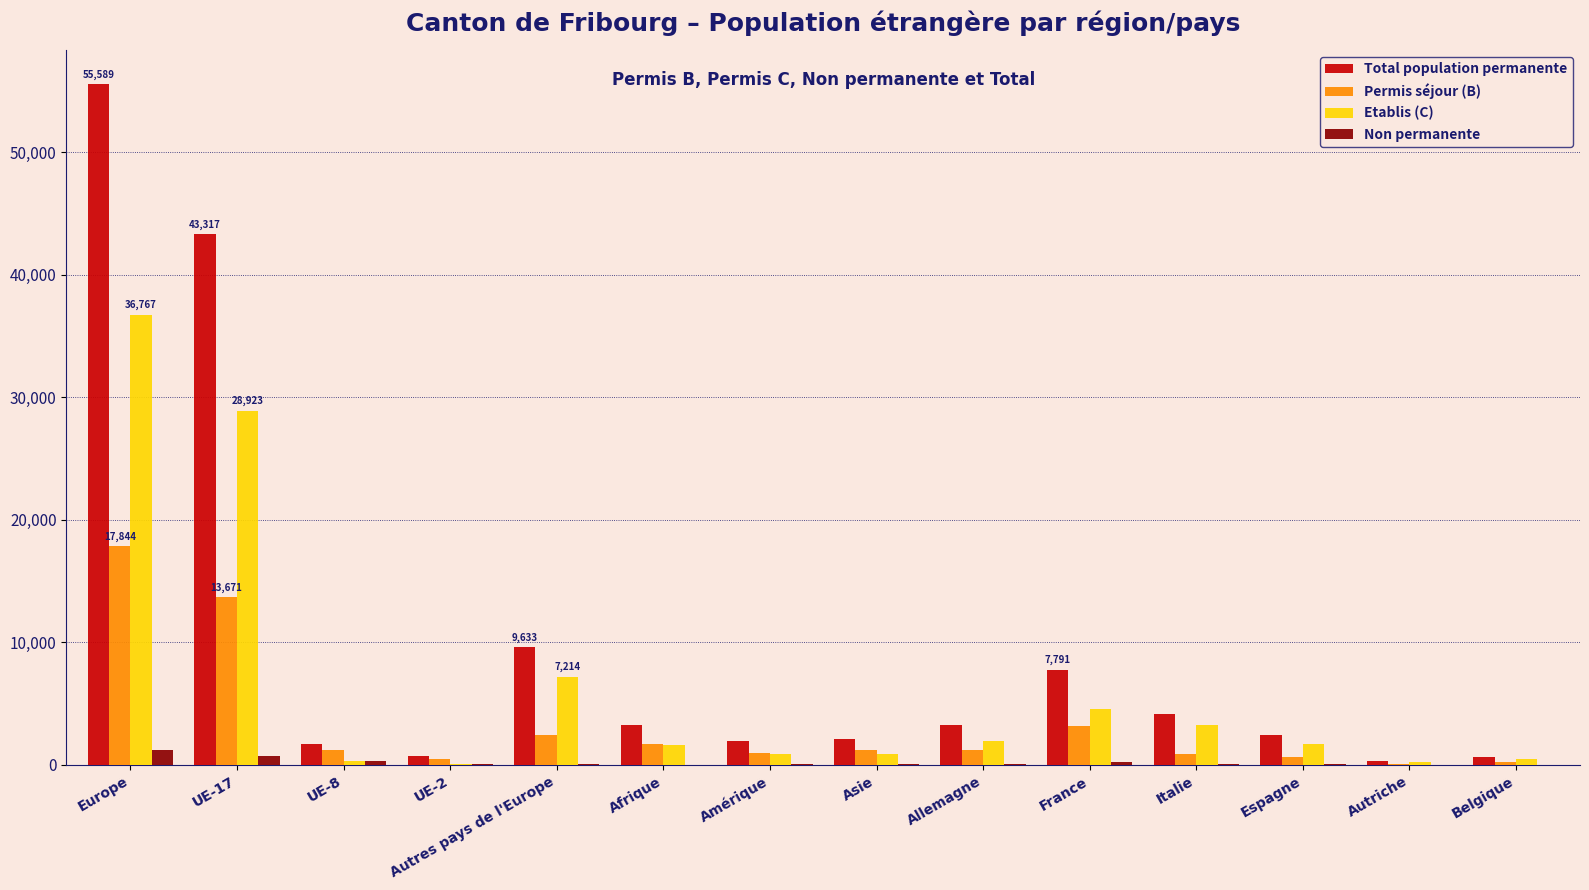

Which category has the highest value across all series?

Europe